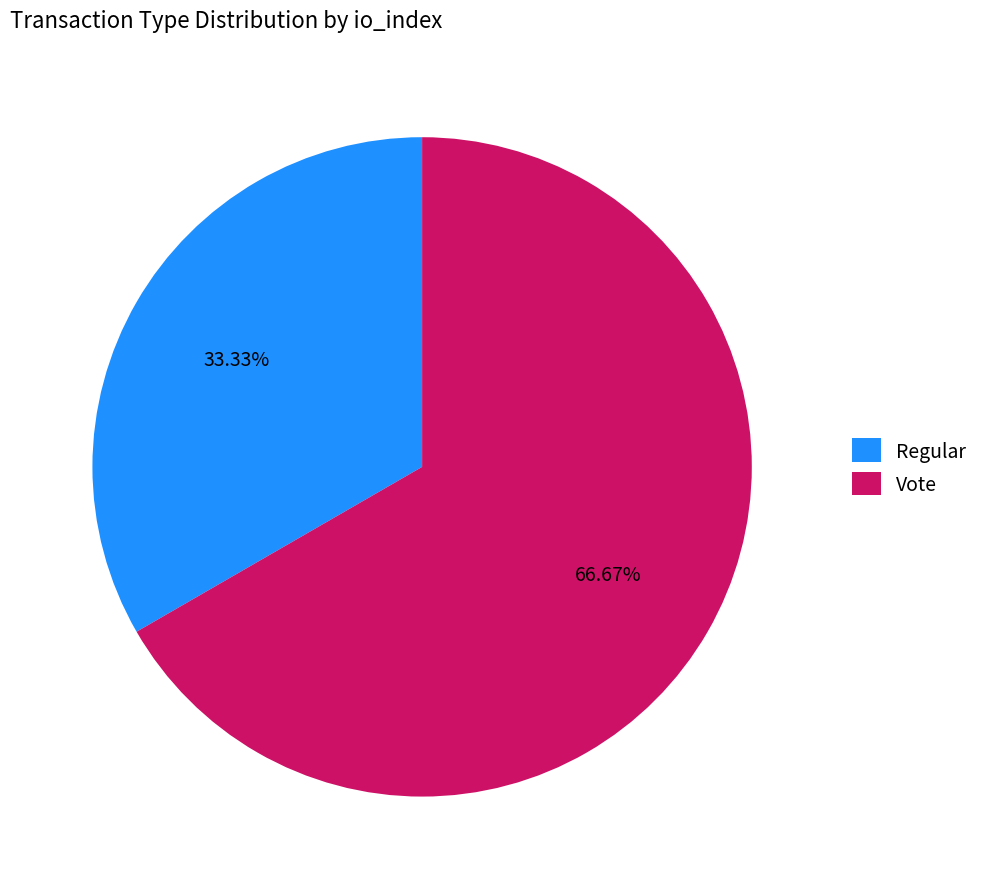

To the nearest percent, what portion does Vote represent?

67%